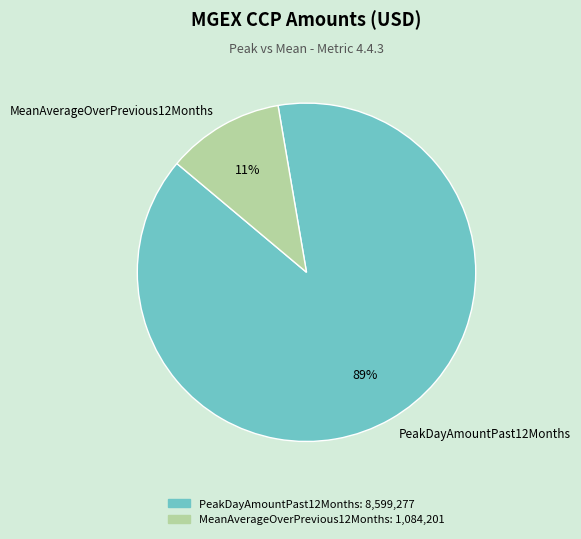

Do PeakDayAmountPast12Months and MeanAverageOverPrevious12Months together represent more than half of the pie?

Yes